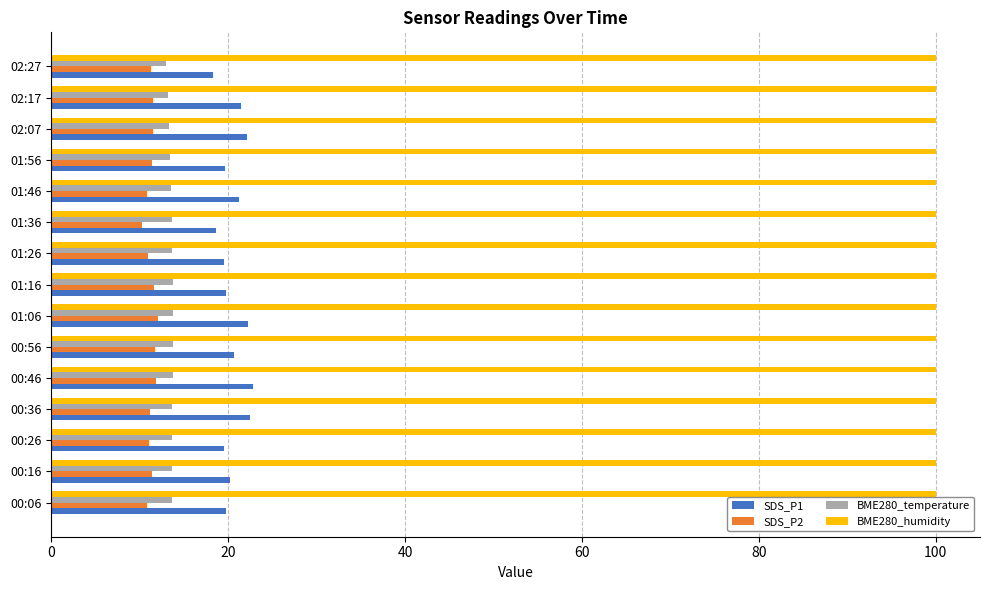

What is the difference between the highest and lowest values at 00:26?

88.9